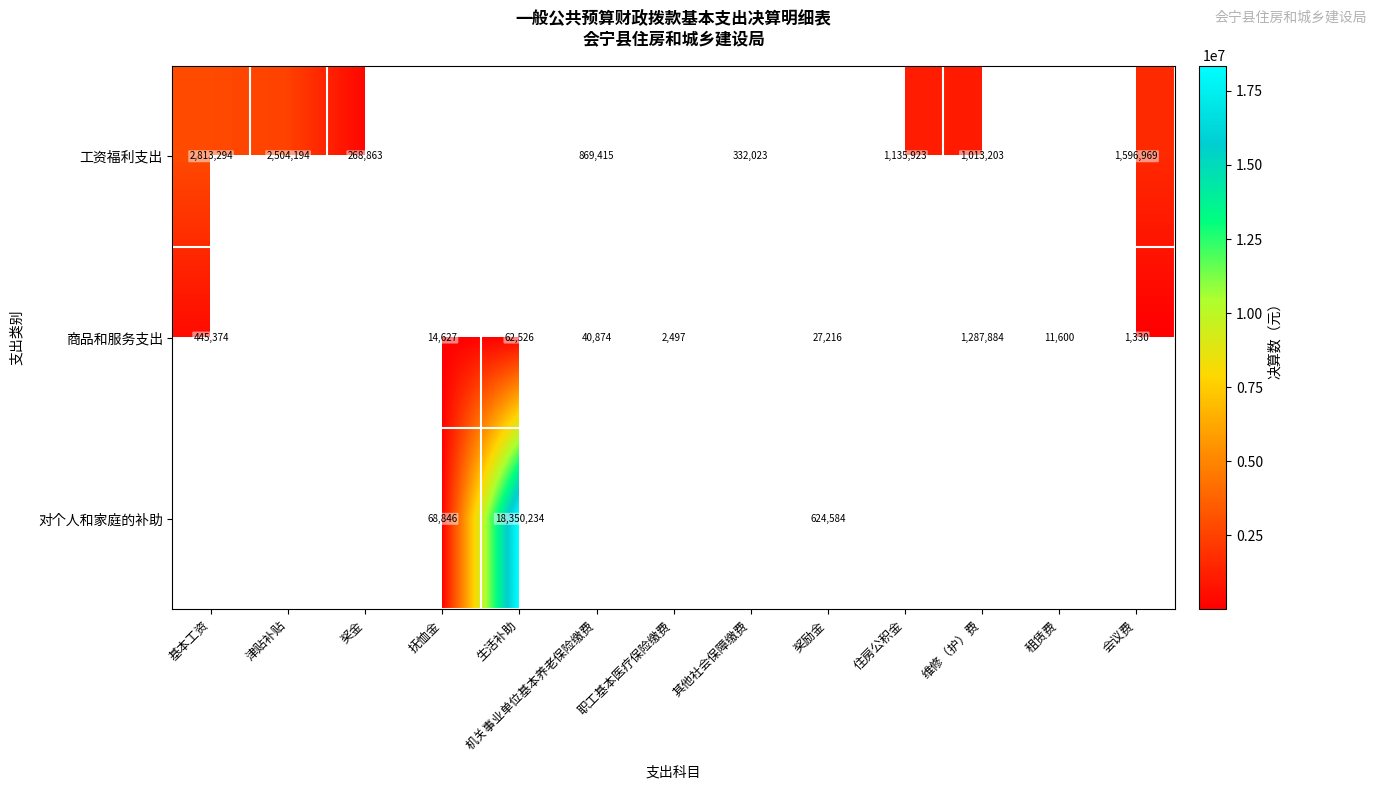

The value of 商品和服务支出 at 抚恤金 is 14627. True or false?

True